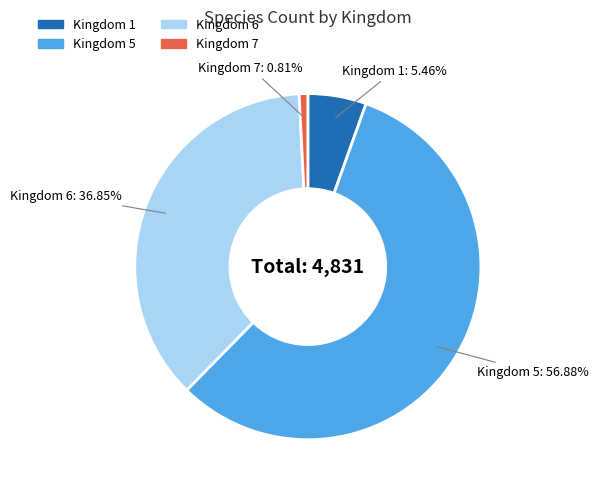

Is it true that Kingdom 7 is 15% of the pie?

False